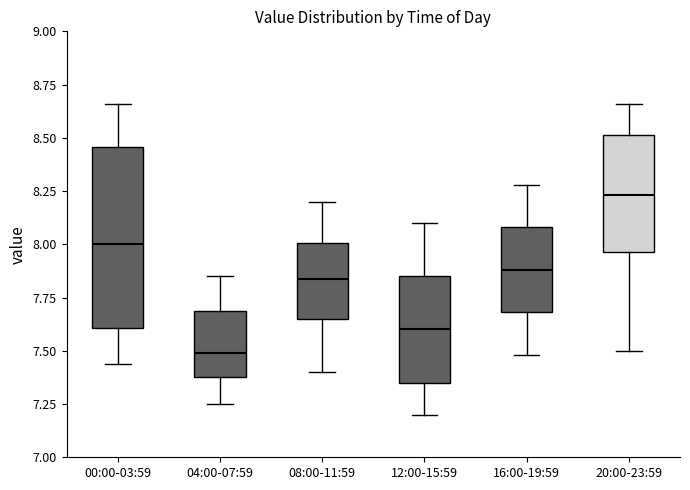

Comparing the boxes themselves (not the whiskers), which one is the tallest?

00:00-03:59